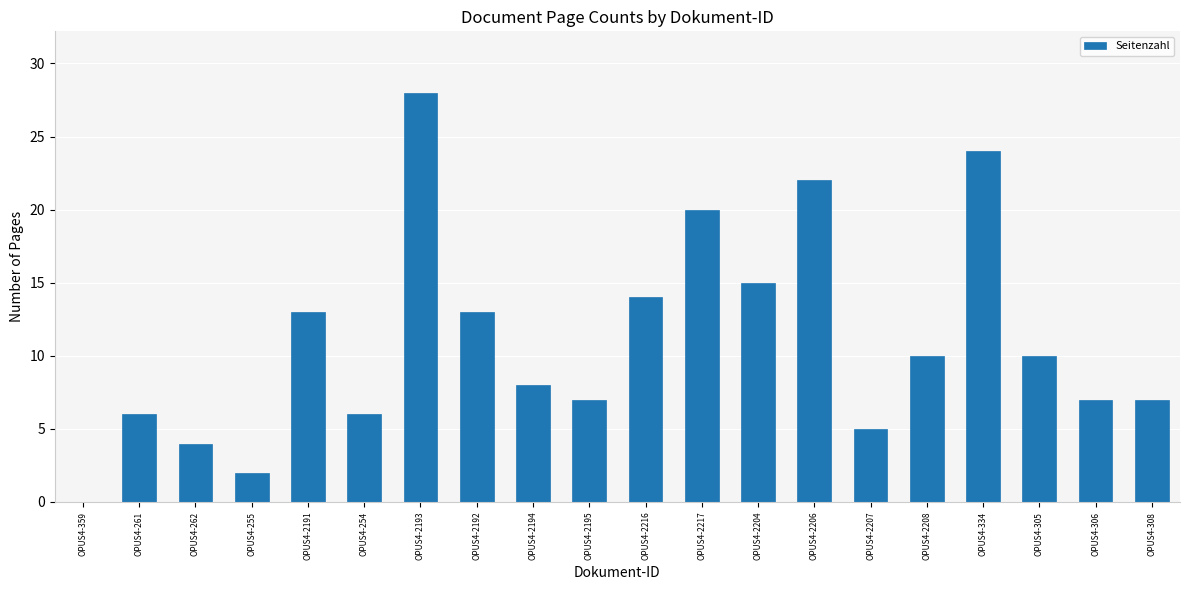

What is the sum of all values?

221